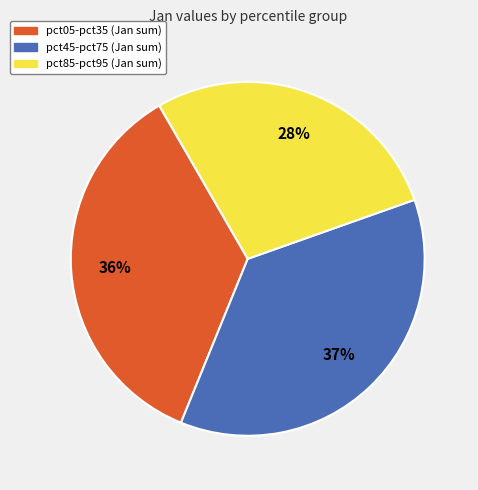

Is there any slice that represents more than half of the pie?

No